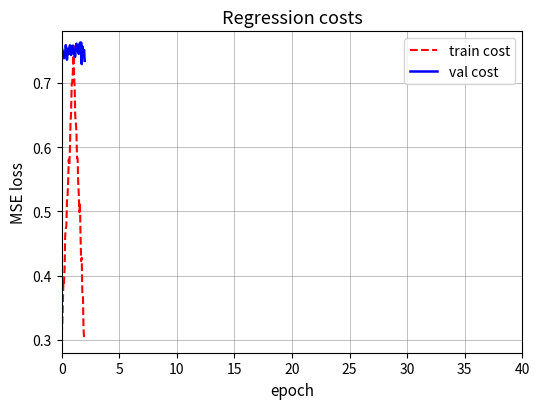

Which series has the largest range (max minus min)?

train cost